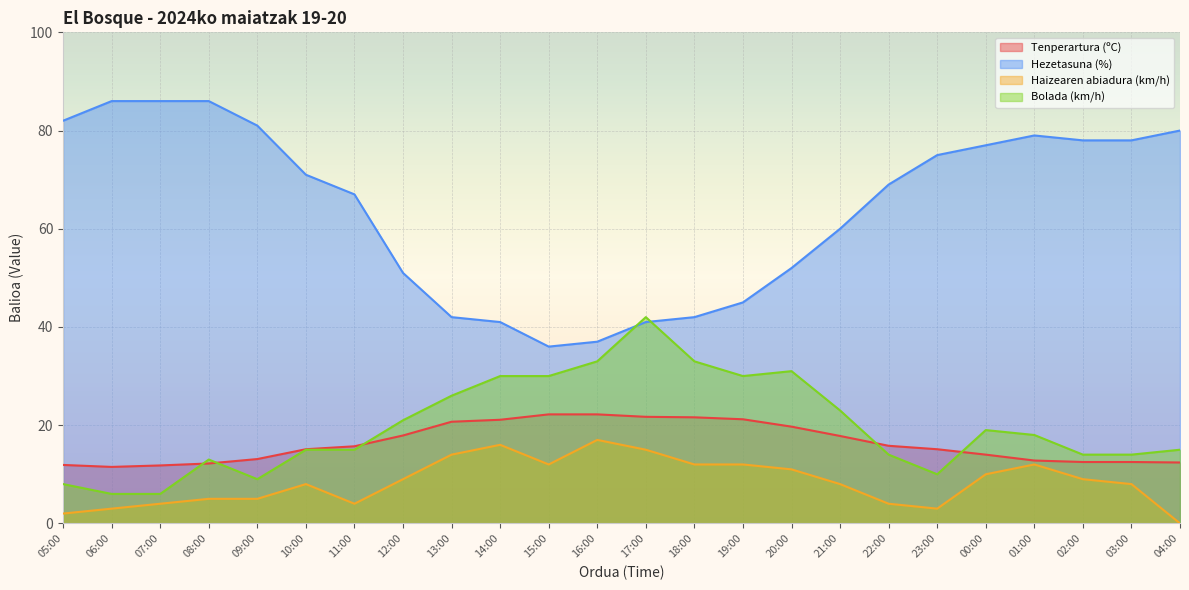

What is the label of the 6th point from the right?

23:00